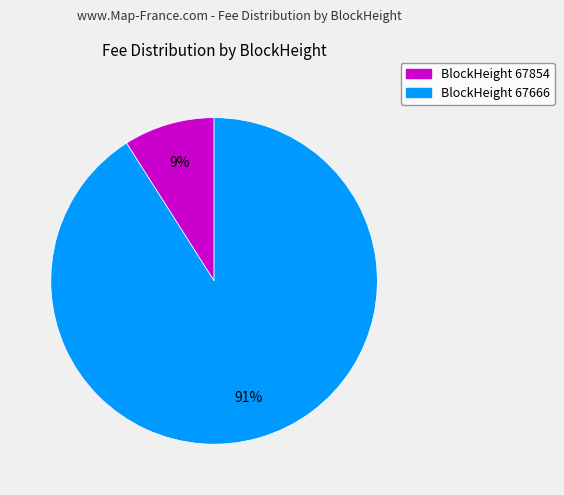

How many segments does this pie chart have?

2